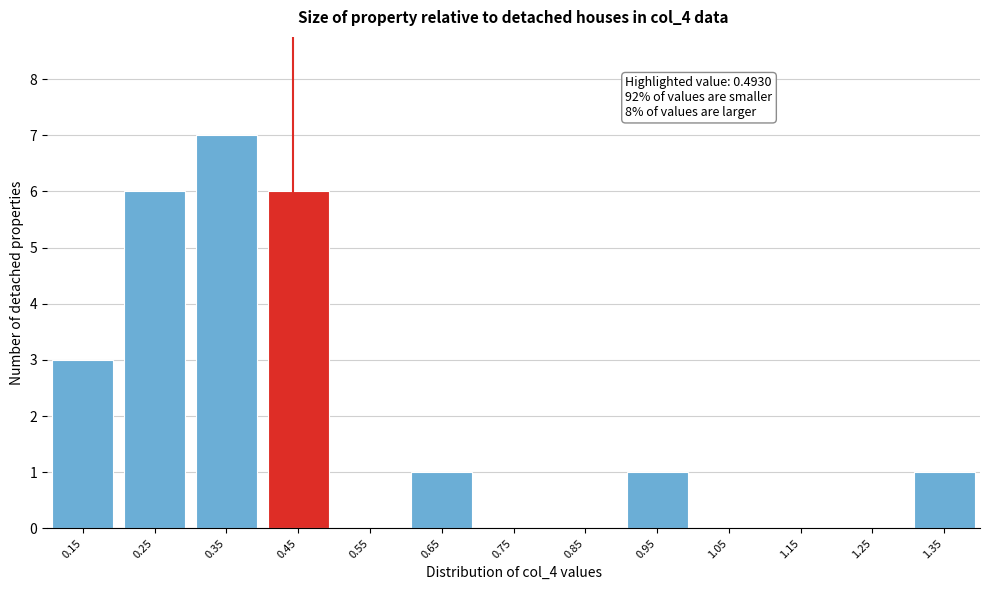

Reading left to right, what are all the values shown in this chart?

0.15=3	0.25=6	0.35=7	0.45=6	0.55=0	0.65=1	0.75=0	0.85=0	0.95=1	1.05=0	1.15=0	1.25=0	1.35=1